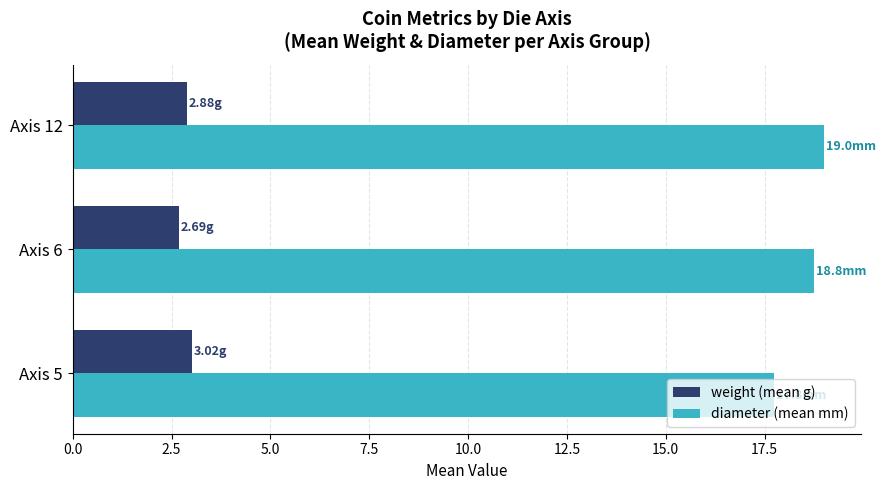

What is the sum of all diameter (mean mm) values?

55.5